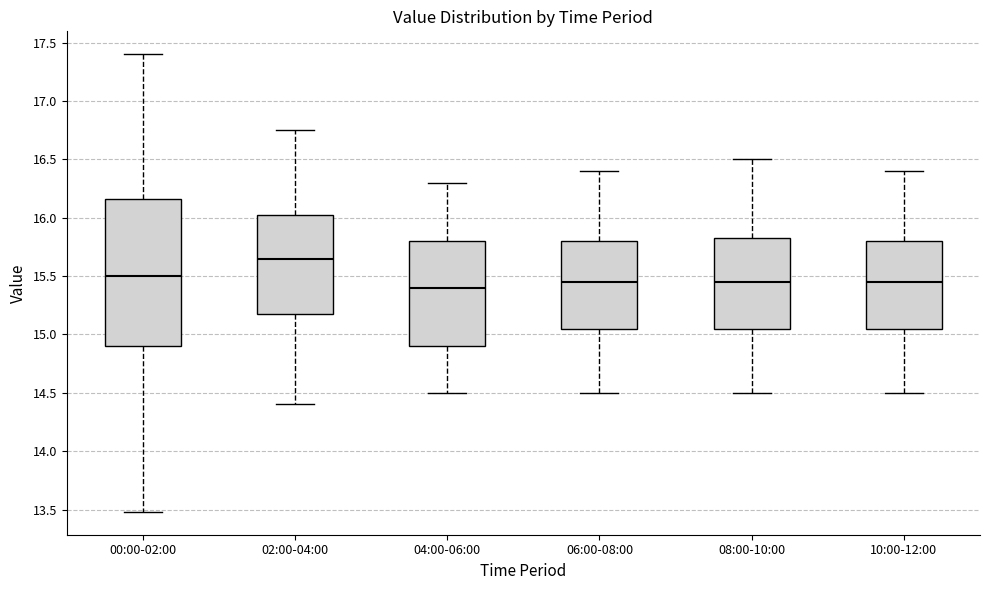

Reading left to right, transcribe this box plot: for each box, give where its median line is, the range the box spans, and where its two whiskers end, as read against the y-axis. The values are not printed on the chart, so give them approximately, as read against the axis.

00:00-02:00: median 15.50, box 14.90 to 16.15, whiskers 13.50 to 17.40
02:00-04:00: median 15.65, box 15.20 to 16.05, whiskers 14.40 to 16.75
04:00-06:00: median 15.40, box 14.90 to 15.80, whiskers 14.50 to 16.30
06:00-08:00: median 15.45, box 15.05 to 15.80, whiskers 14.50 to 16.40
08:00-10:00: median 15.45, box 15.05 to 15.85, whiskers 14.50 to 16.50
10:00-12:00: median 15.45, box 15.05 to 15.80, whiskers 14.50 to 16.40